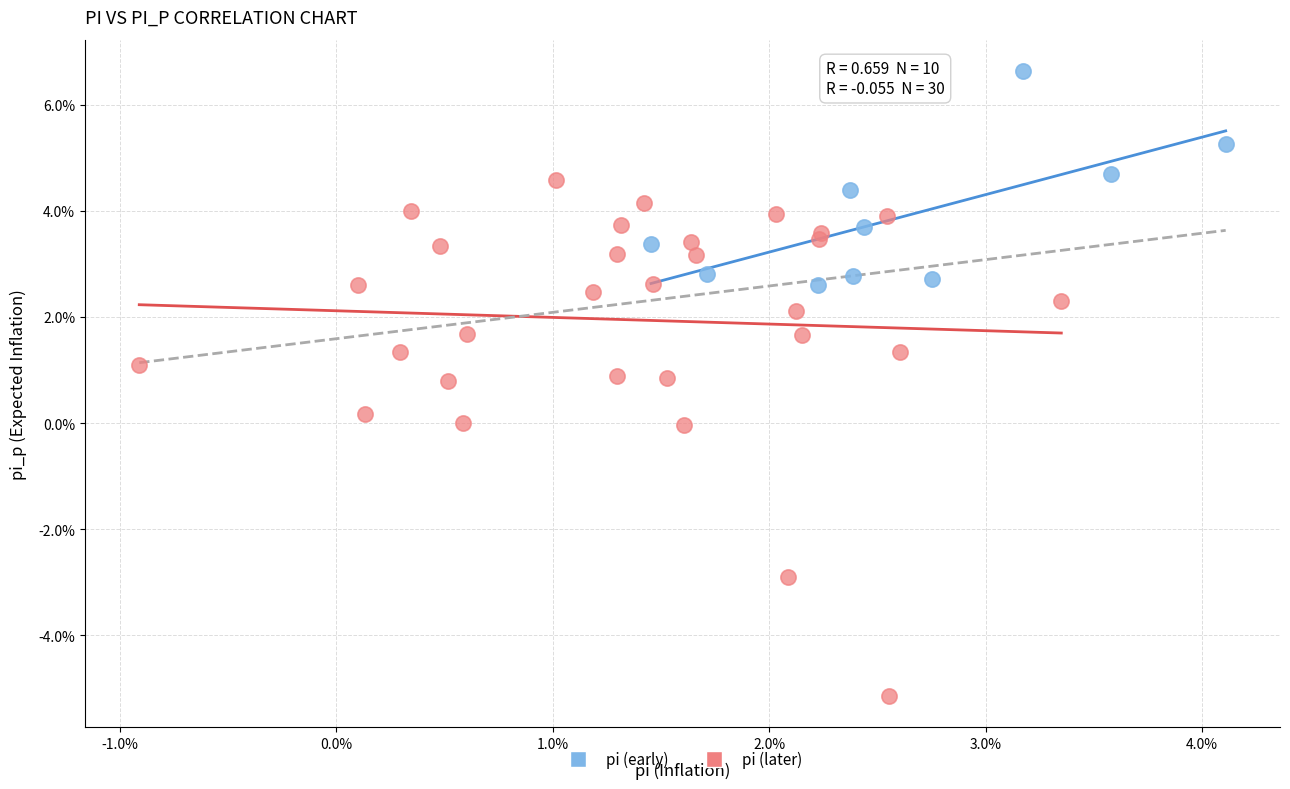

Which series contains the lowest Y value?

pi (later)